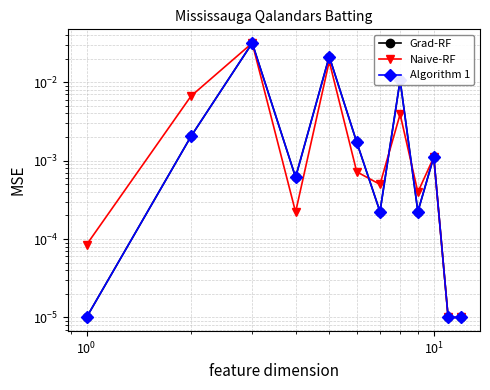

Reading left to right, extract all data points from this chart.

Grad-RF: 0.0	0.0	0.0	0.0	0.0	0.0	0.0	0.0	0.0	0.0	0.0	0.0
Naive-RF: 0.0	0.0	0.0	0.0	0.0	0.0	0.0	0.0	0.0	0.0	0.0	0.0
Algorithm 1: 0.0	0.0	0.0	0.0	0.0	0.0	0.0	0.0	0.0	0.0	0.0	0.0